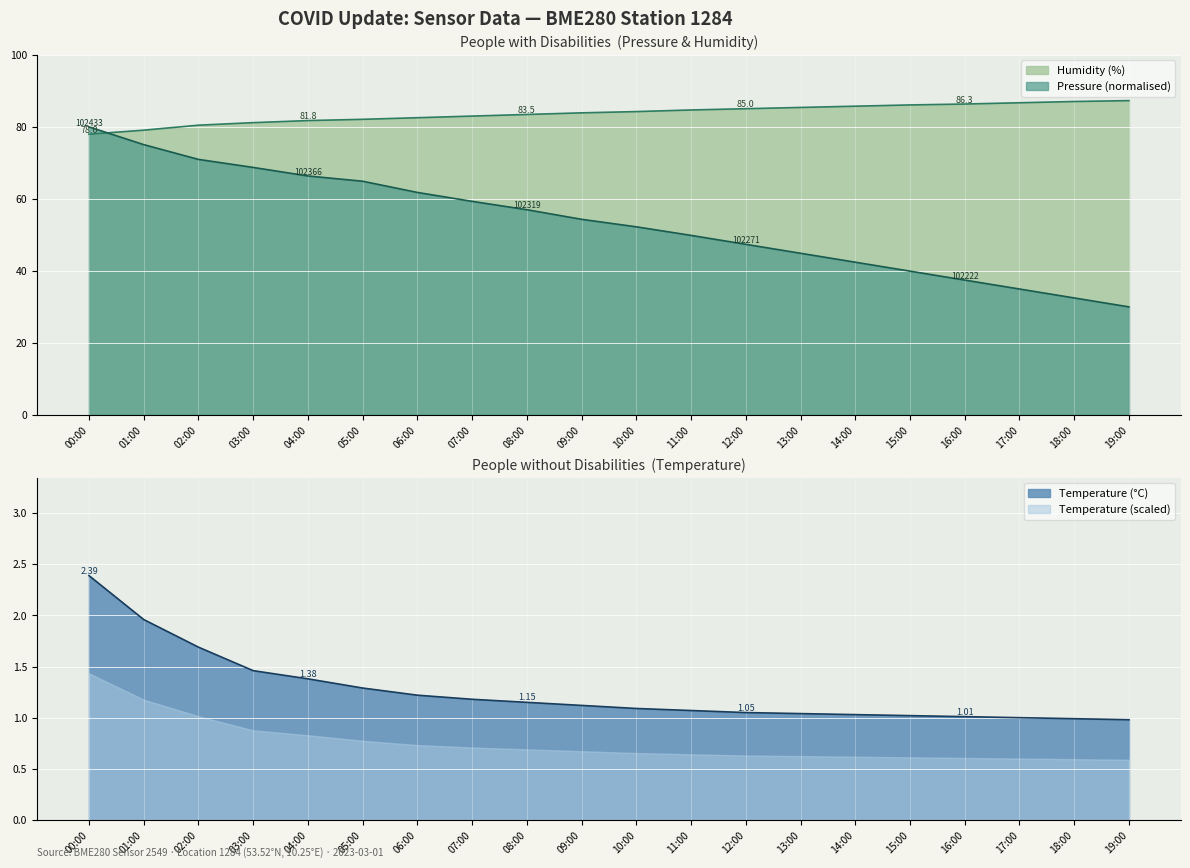

Read the Temperature (C) value at 17:00.

1.0